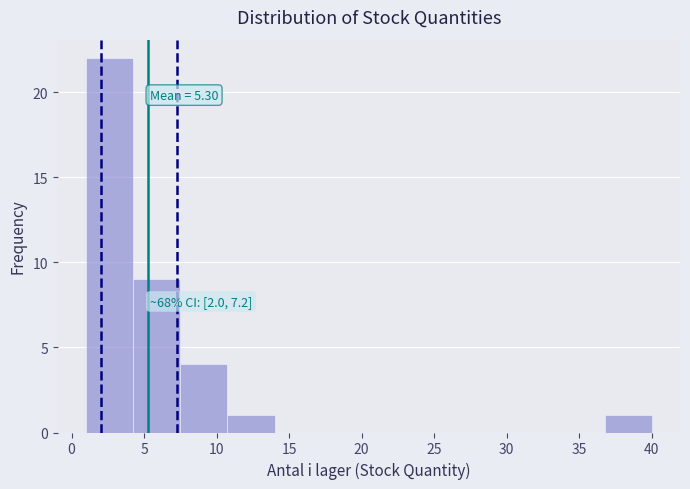

Over which range of the x-axis is the bar tallest?

1.00 to 4.25